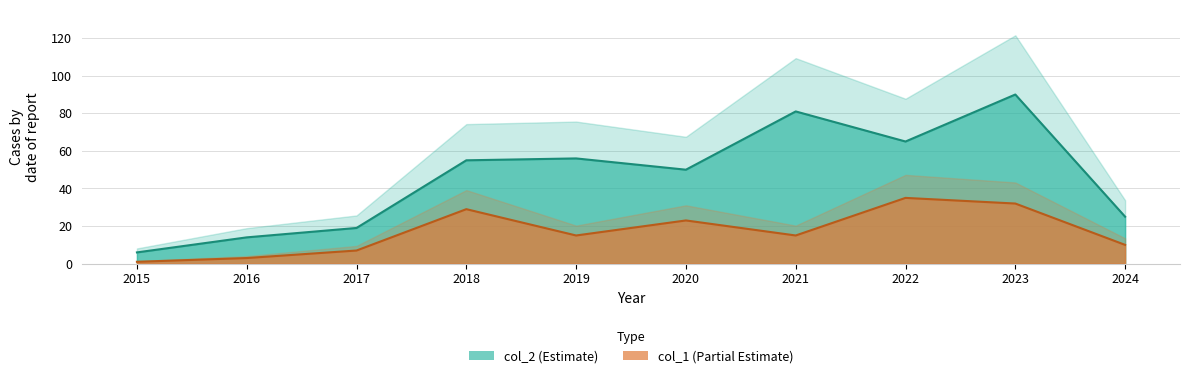

What is the difference between the maximum and second lowest values in the col_2 series?

76